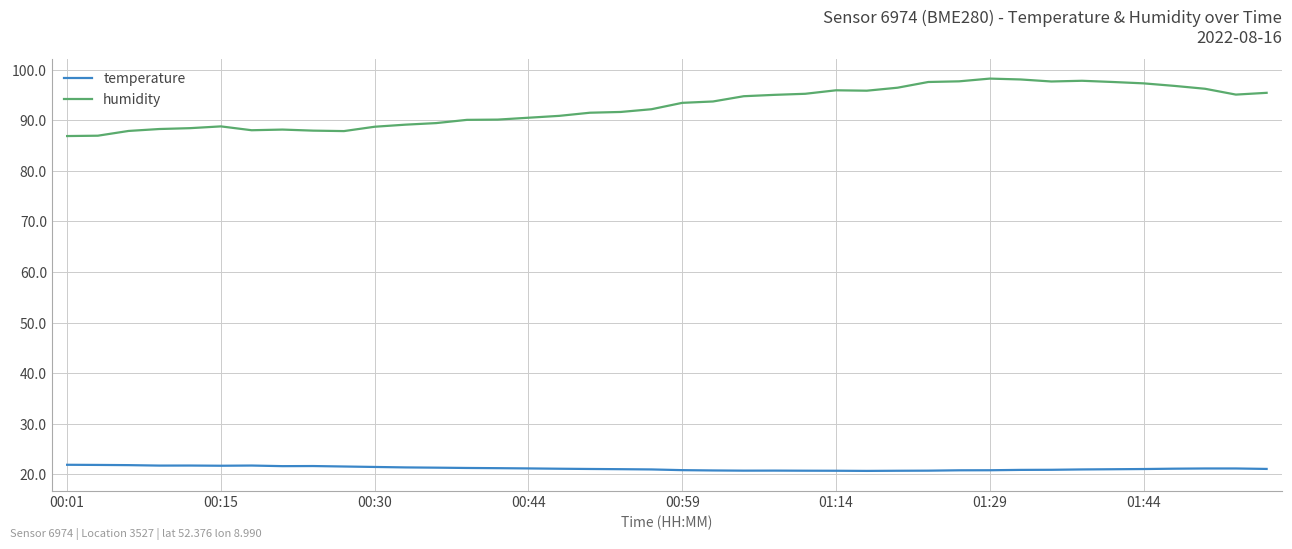

Which series has the largest range (max minus min)?

humidity